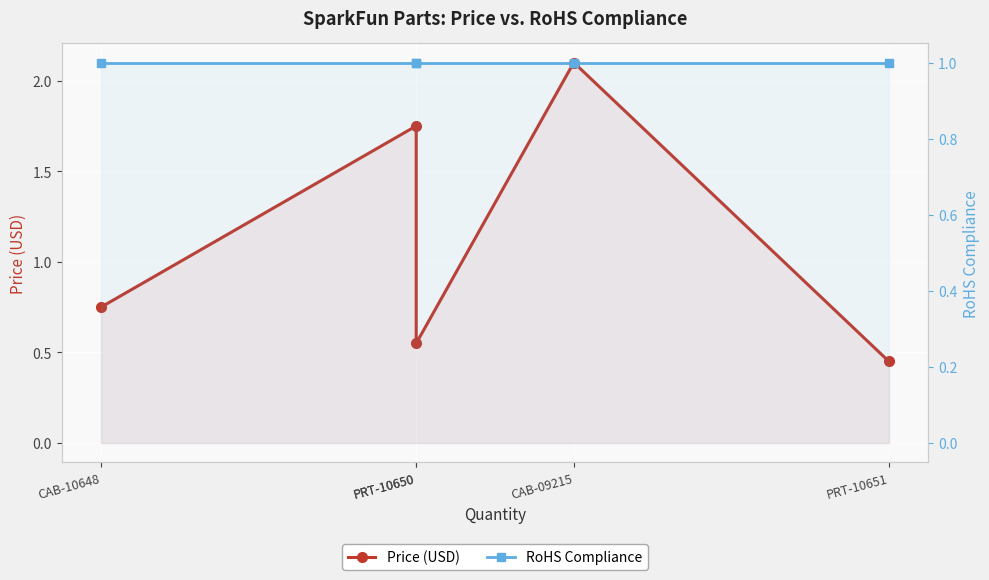

Rank the series by their average value, from highest to lowest.

Price (USD), RoHS Compliance